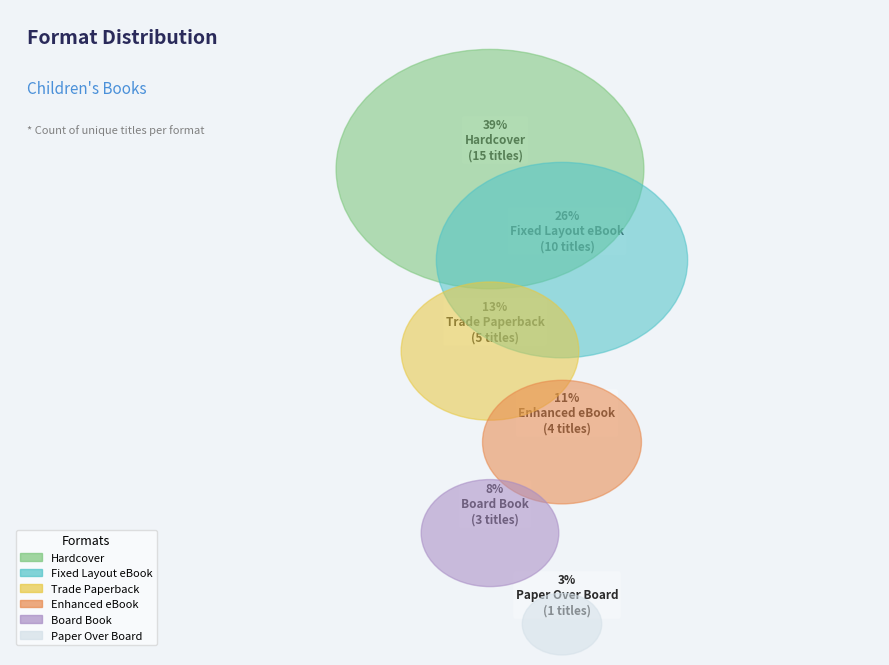

True or false: Enhanced eBook accounts for 11% of the total.

True